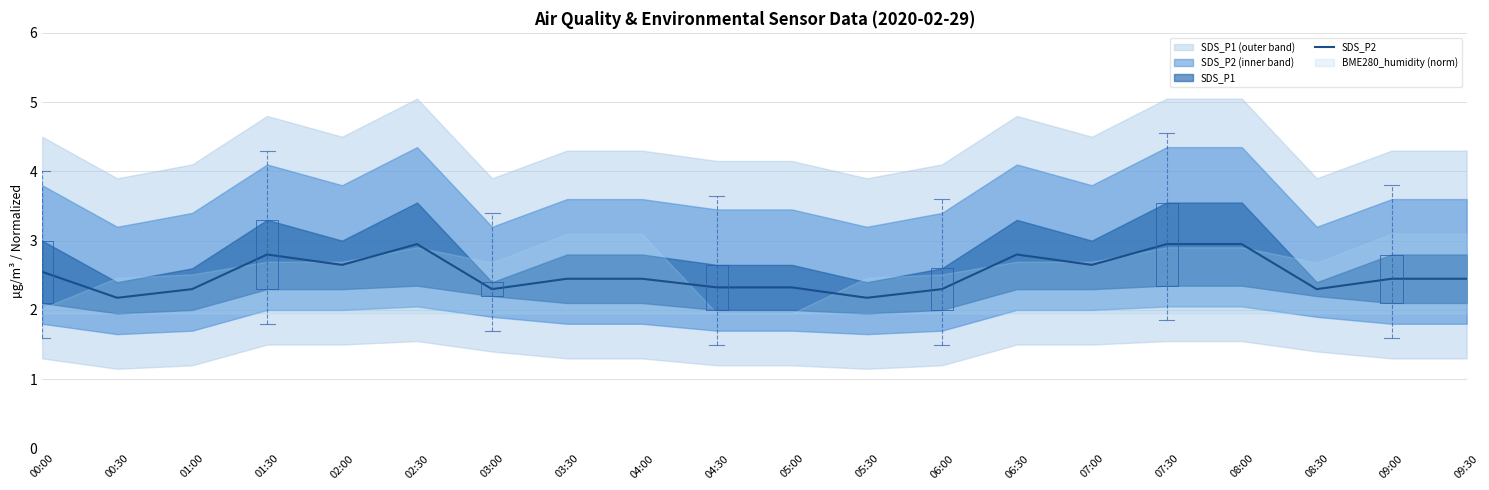

At which category does the data reach its first local valley?

00:30